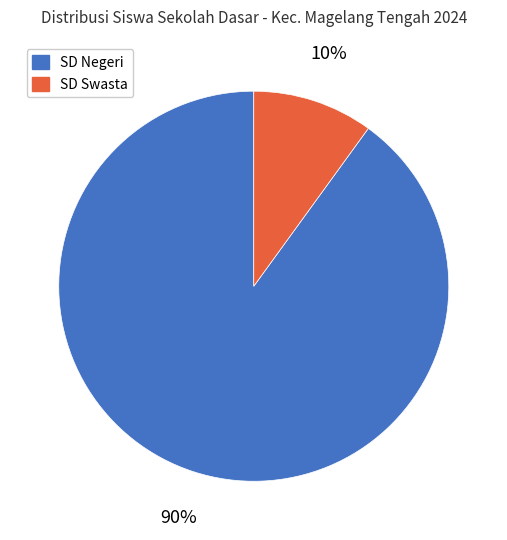

What is the majority slice?

SD Negeri